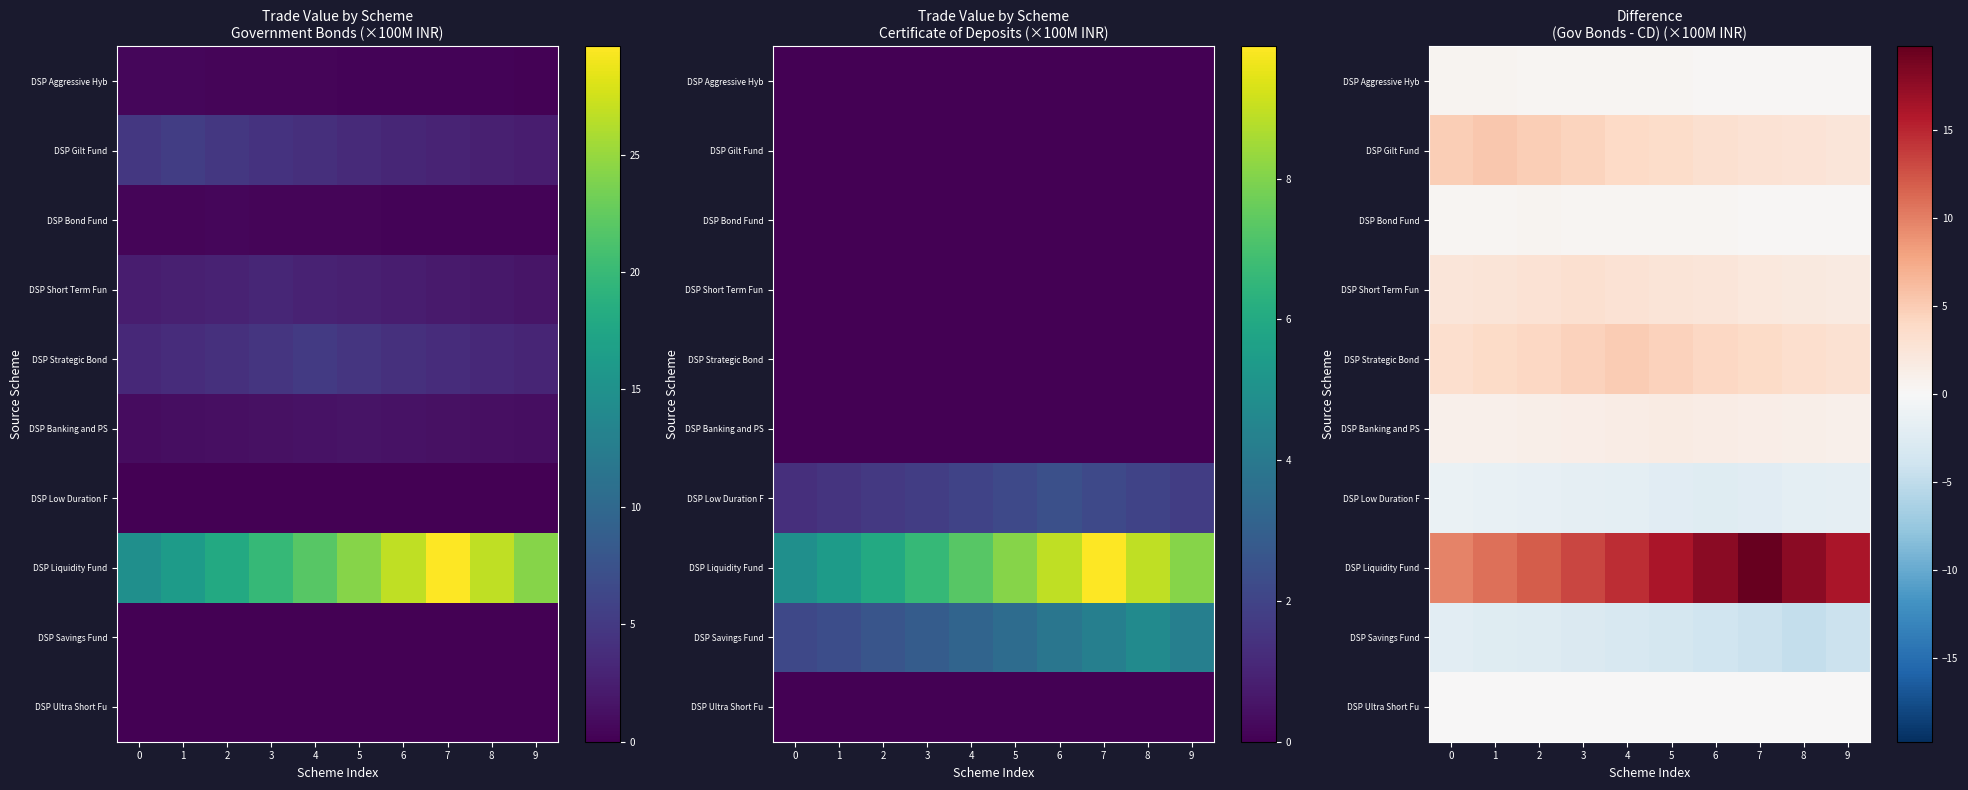

Which label corresponds to the largest value in the chart?

7